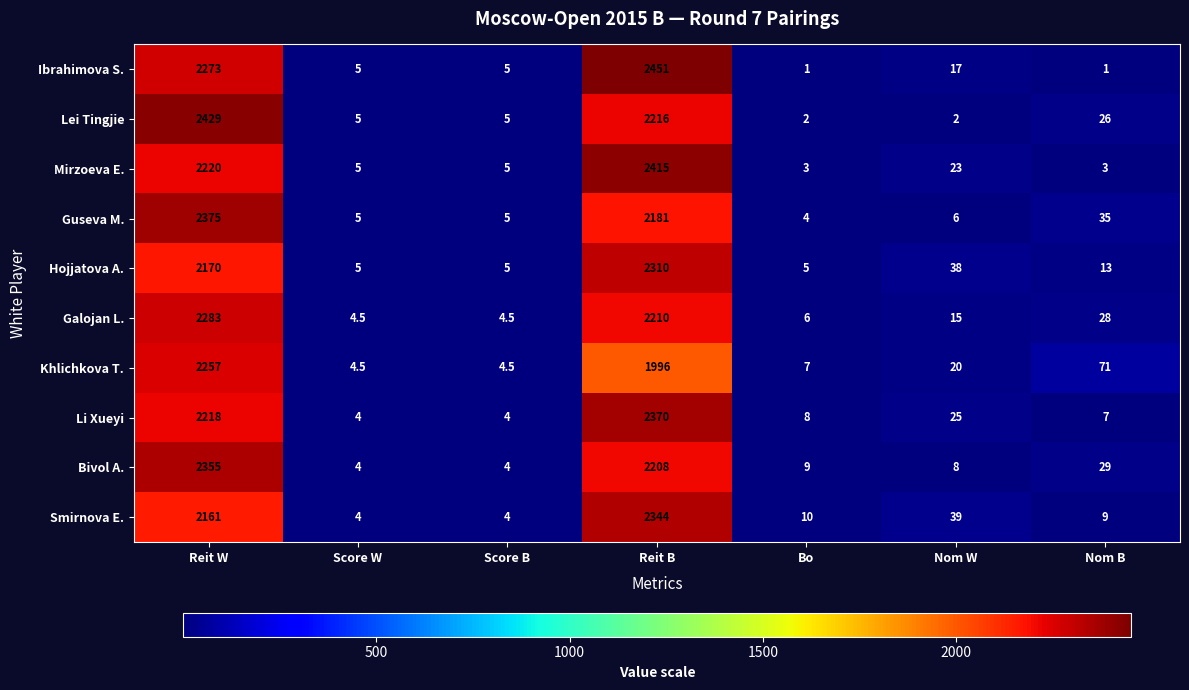

Is it true that Li Xueyi equals 12.4 at Bo?

False